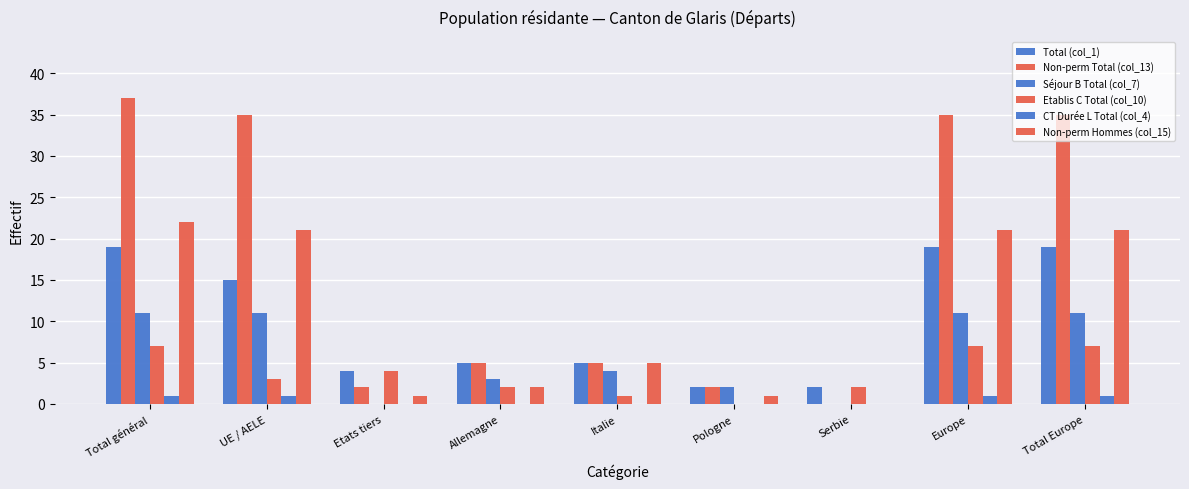

How many distinct data groups are displayed?

6